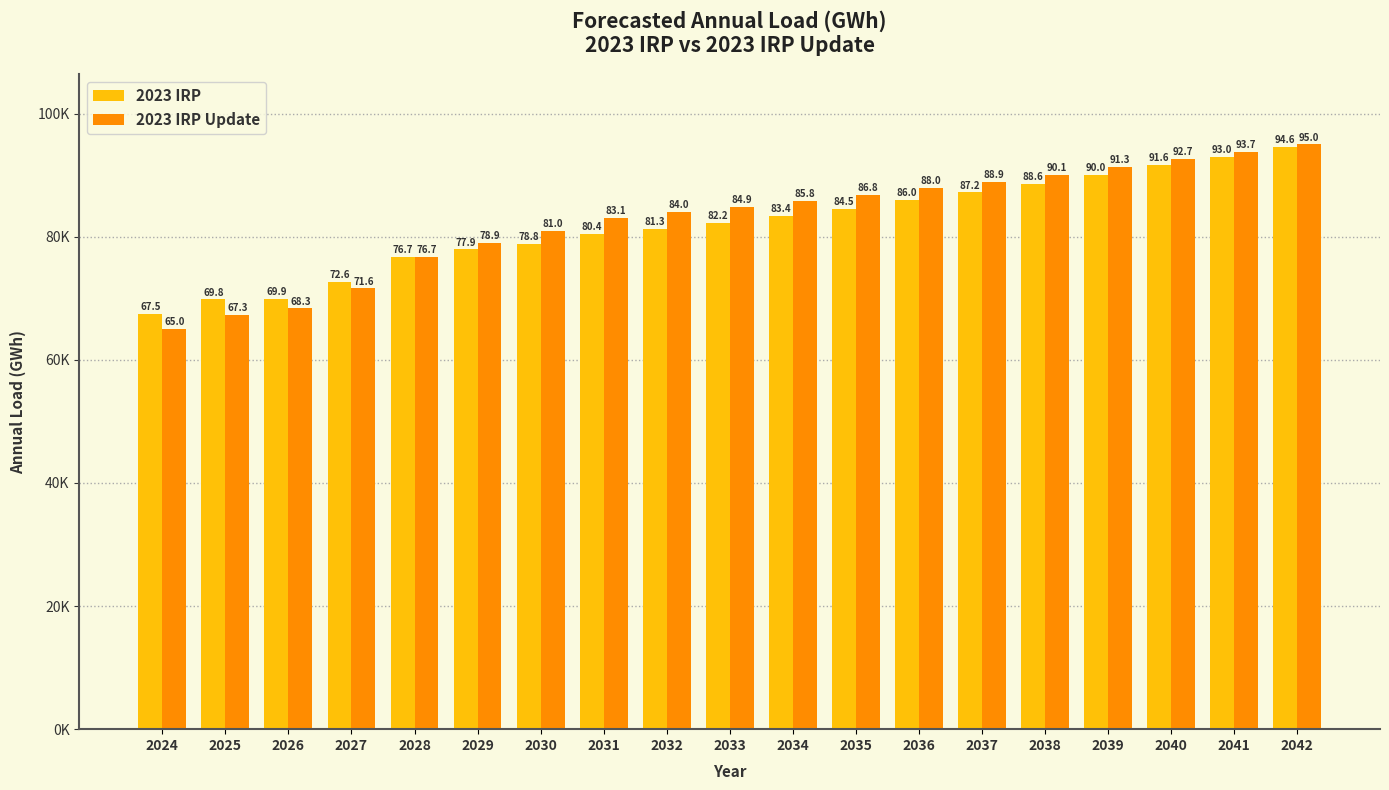

Which category has the lowest value in the 2023 IRP series?

2024